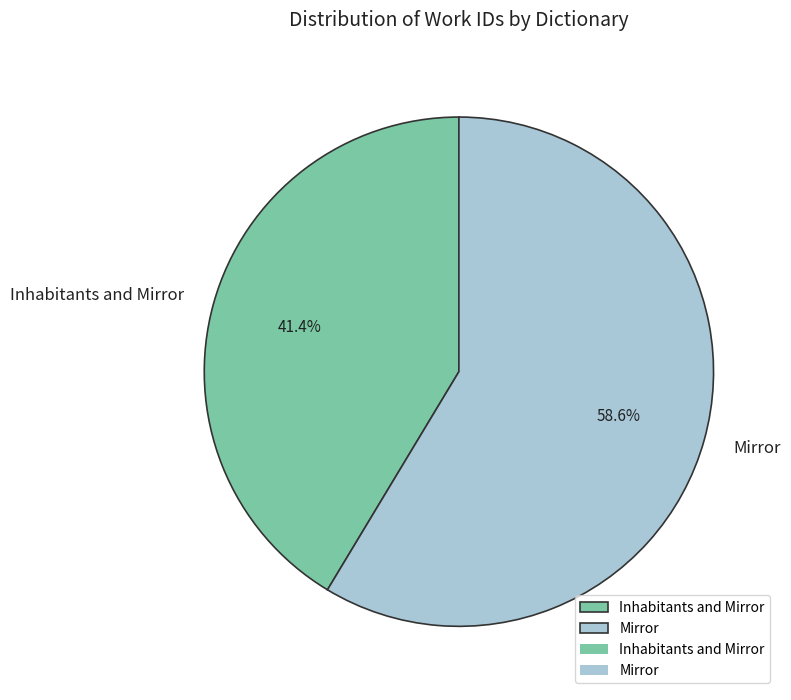

To the nearest percent, what is the average slice percentage?

50%